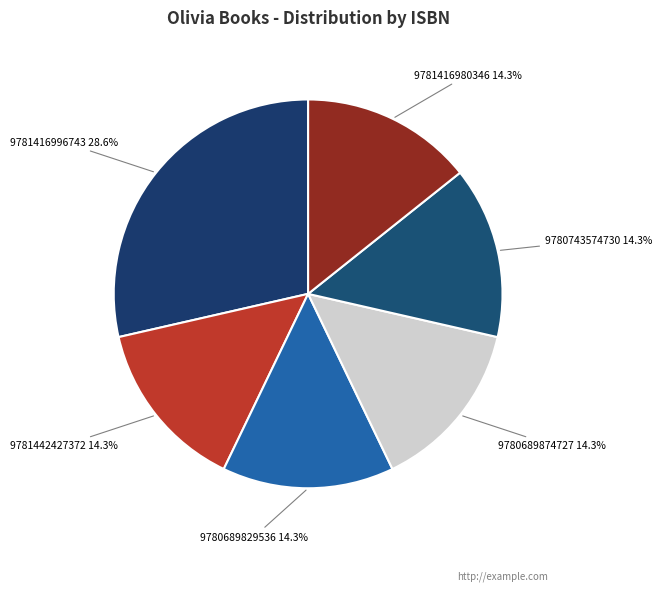

Does any single category account for the majority?

No